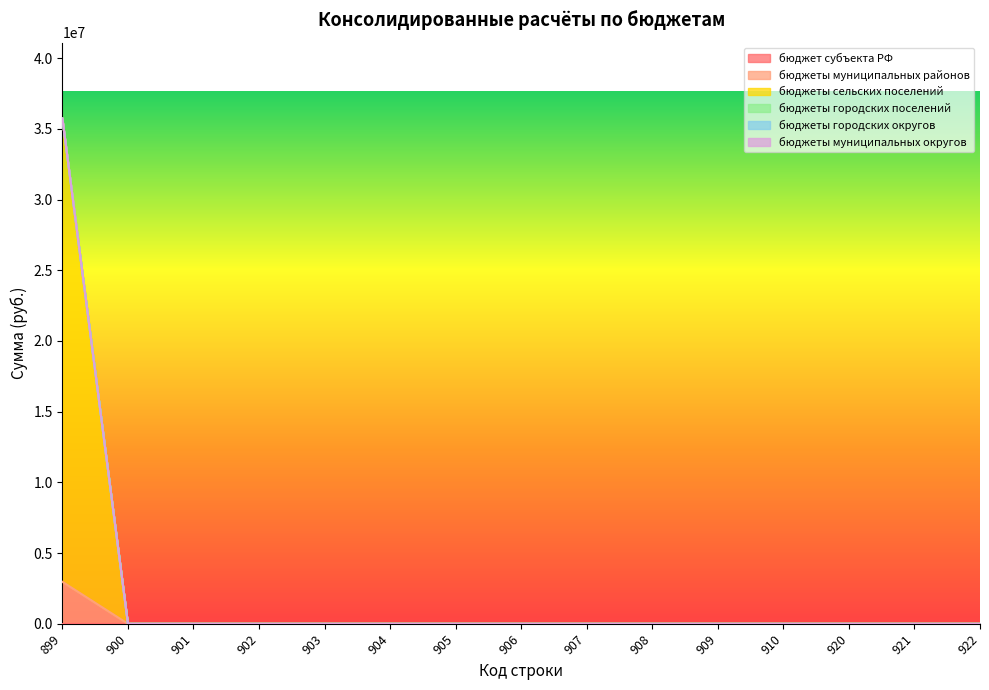

At which label is бюджеты муниципальных районов closest to 1483167?

899